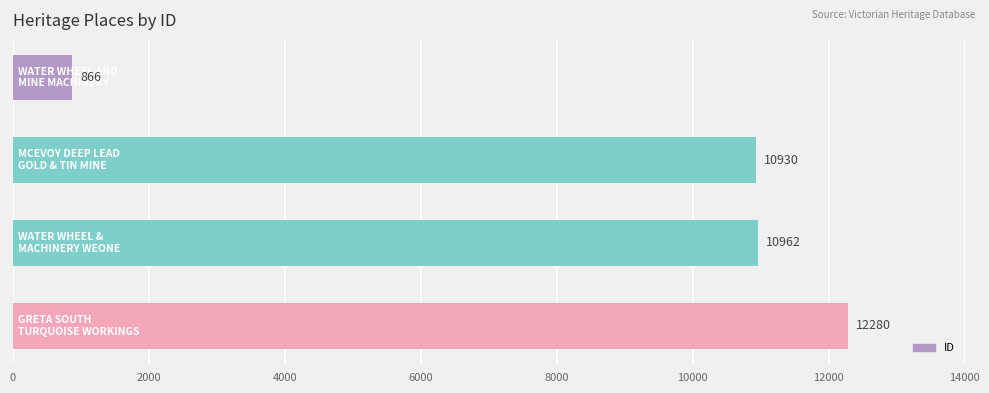

What is the difference between the maximum and second lowest values?

1350